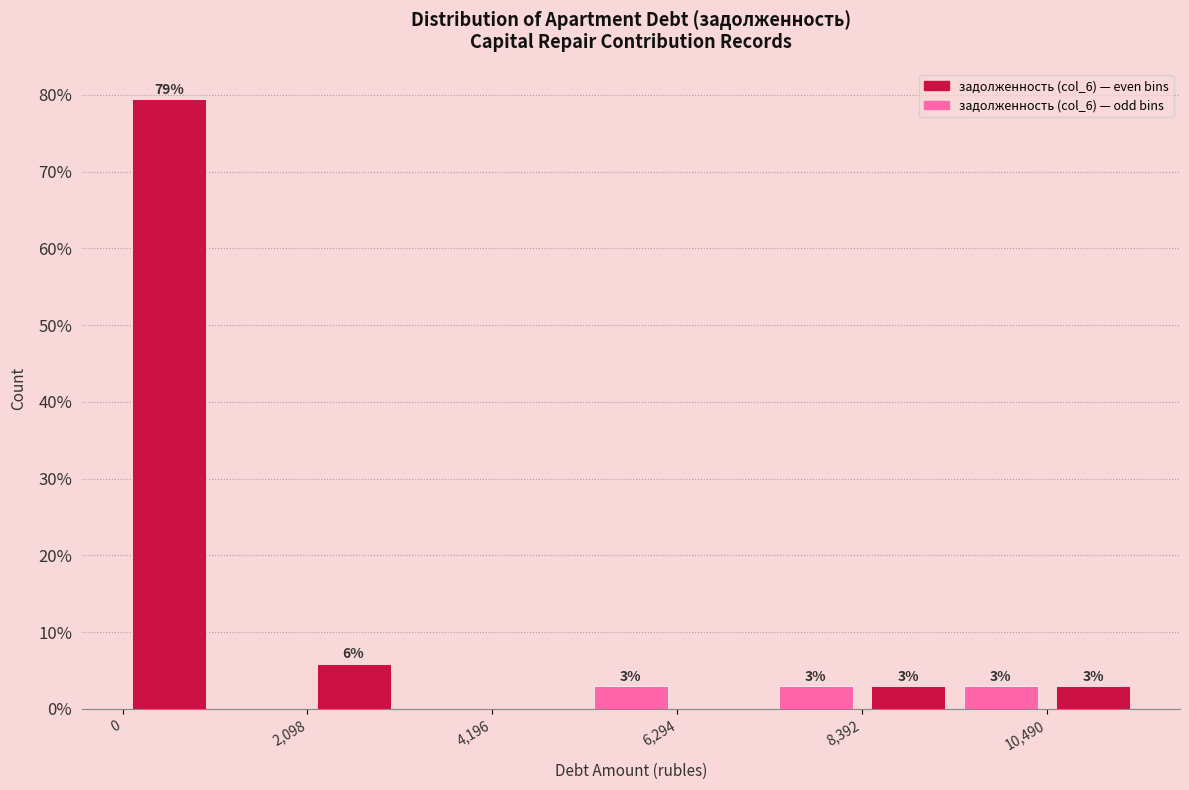

Read against the x-axis, roughly where is the centre of the tallest bar?

500